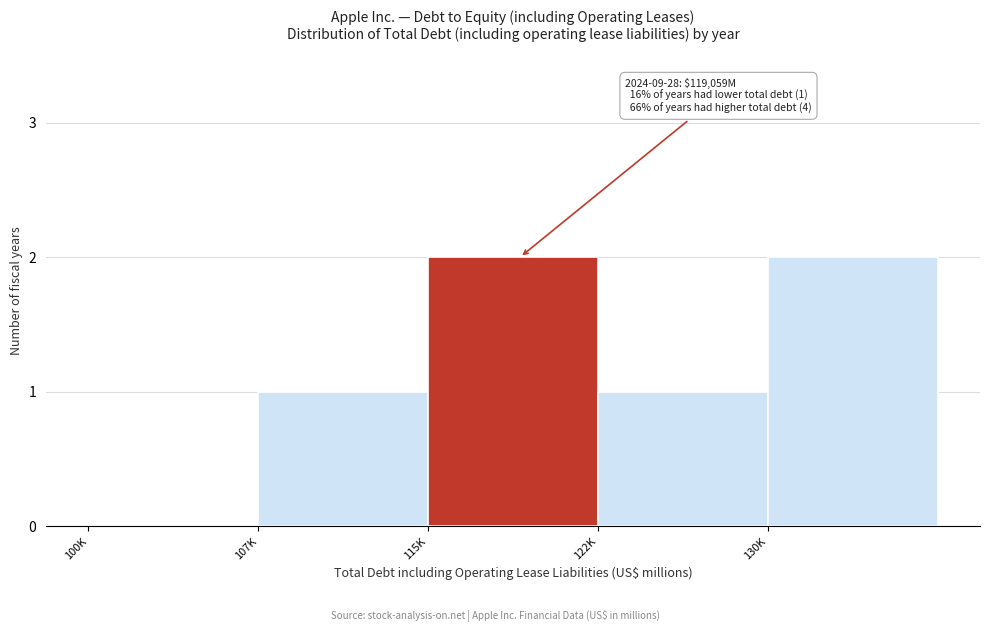

Reading left to right, transcribe all the data shown in this chart.

100K=0	107K=1	115K=2	122K=1	130K=2